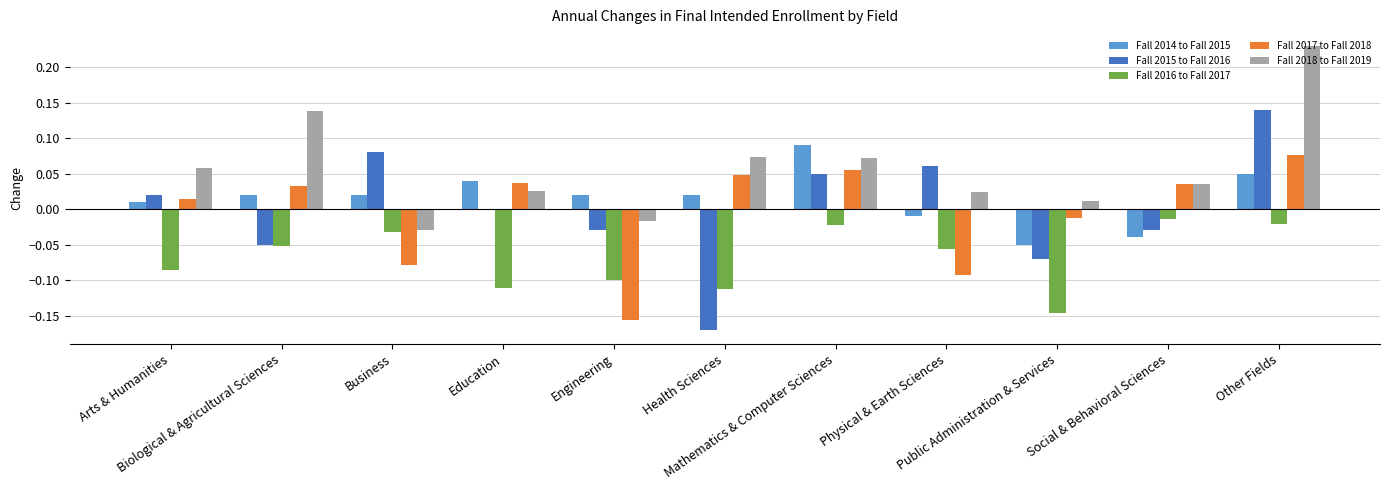

Which series has the widest spread of values?

Fall 2015 to Fall 2016